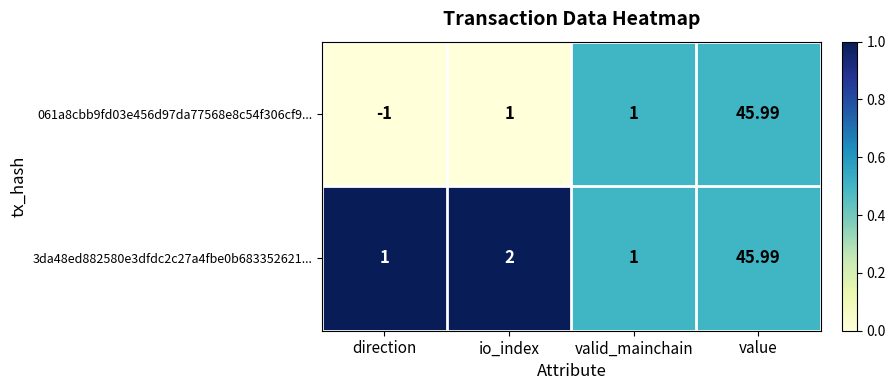

Which label corresponds to the largest value in the chart?

value